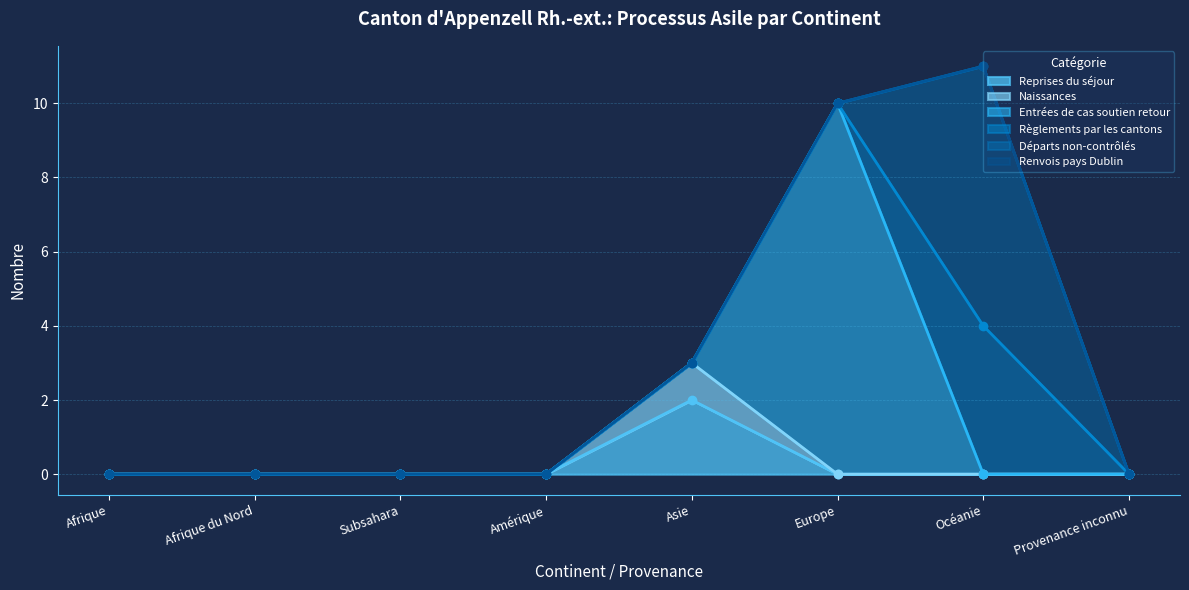

True or false: Renvois pays Dublin has more than 2 interior local peaks.

False